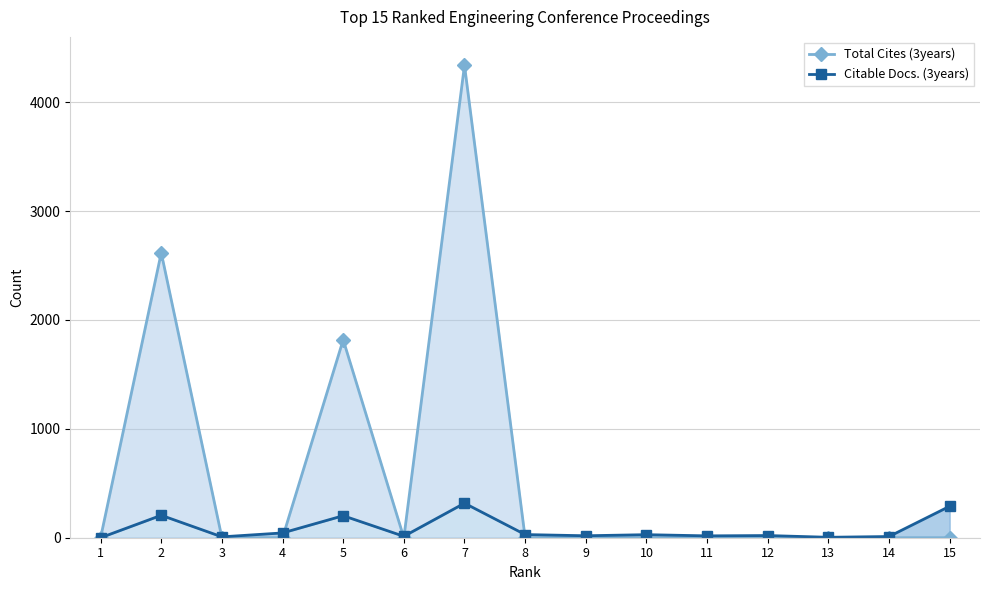

Rank the series by their average value, from lowest to highest.

Citable Docs. (3years), Total Cites (3years)